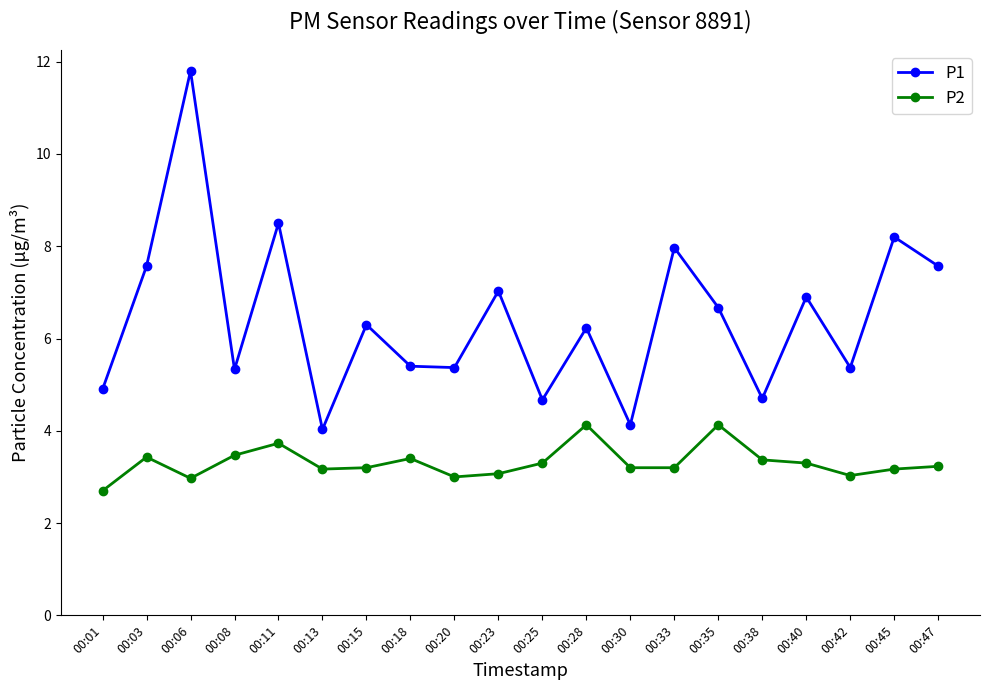

How many categories are shown in the chart?

20